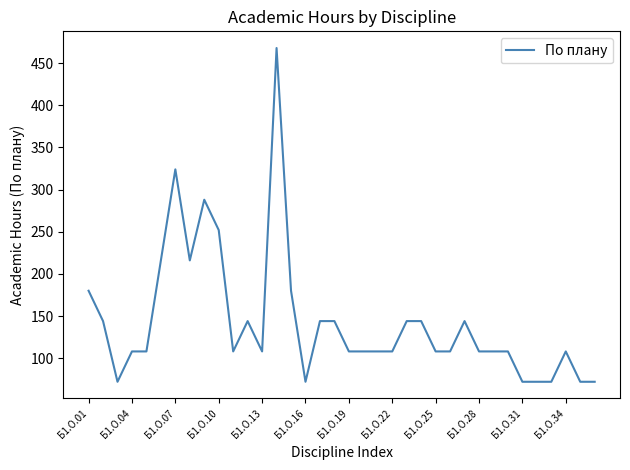

What is the greatest value displayed?

468